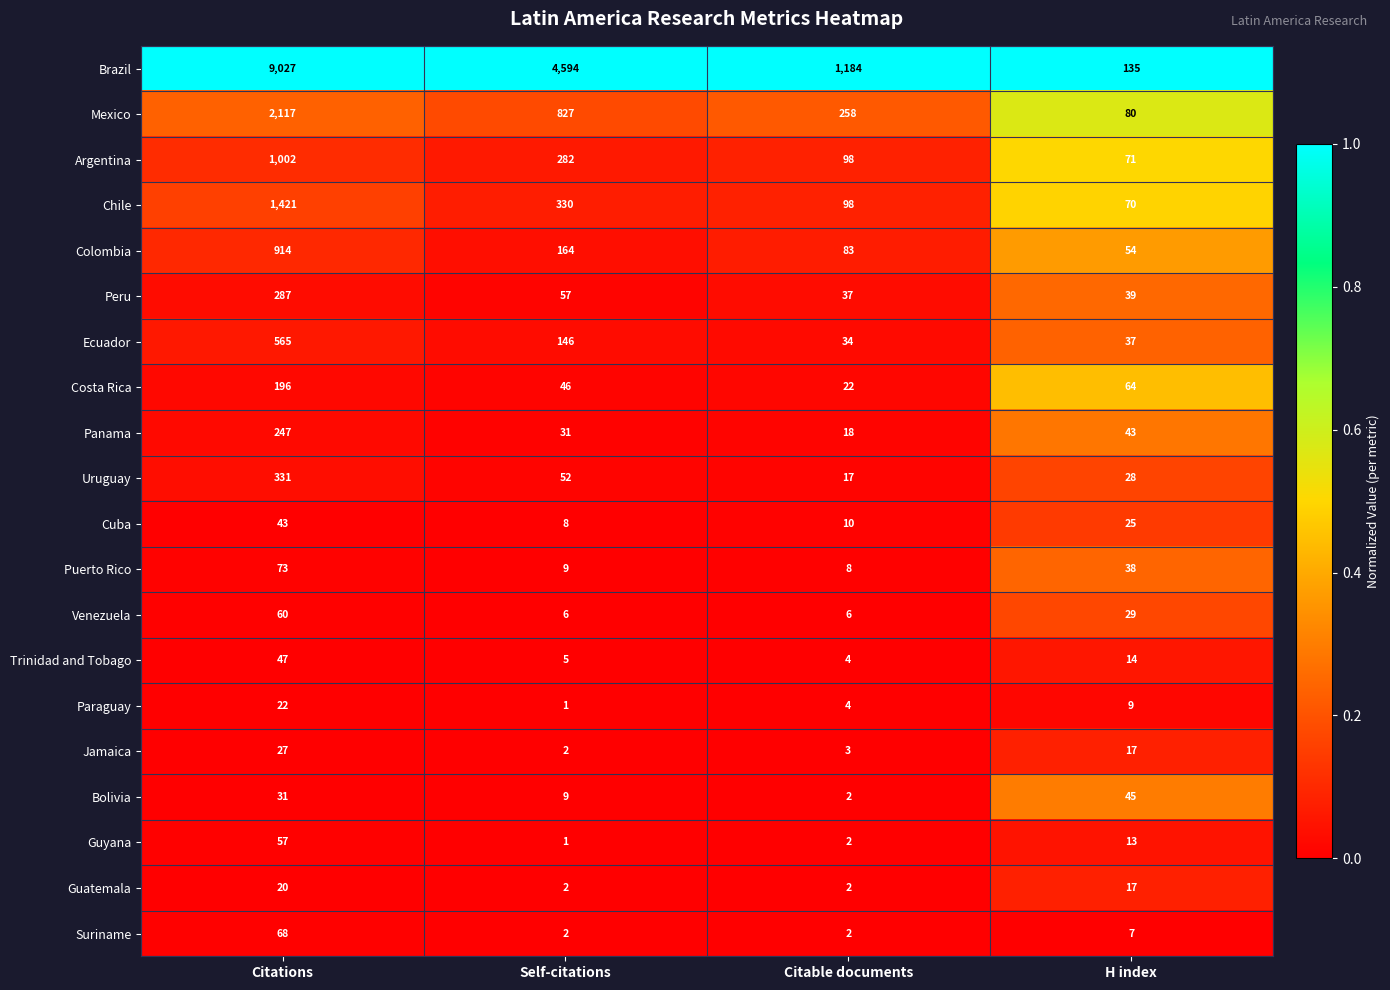

List the labels in order of Panama value, smallest first.

Citable documents, Self-citations, H index, Citations